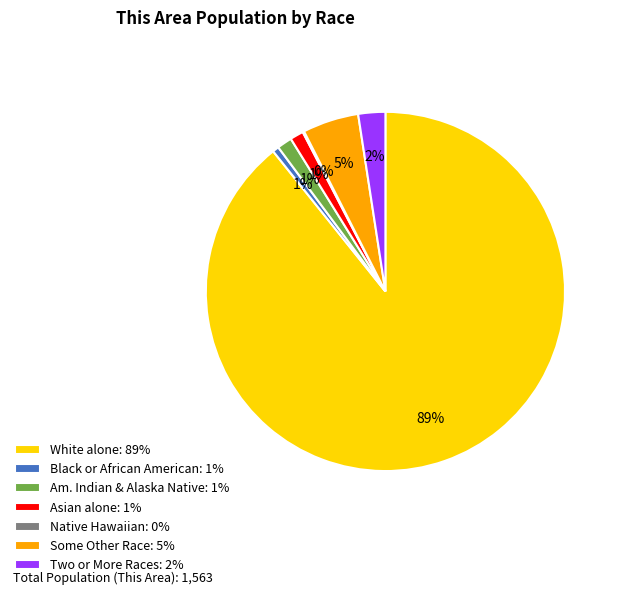

The Asian alone: 1% slice represents 1% of the pie. True or false?

True